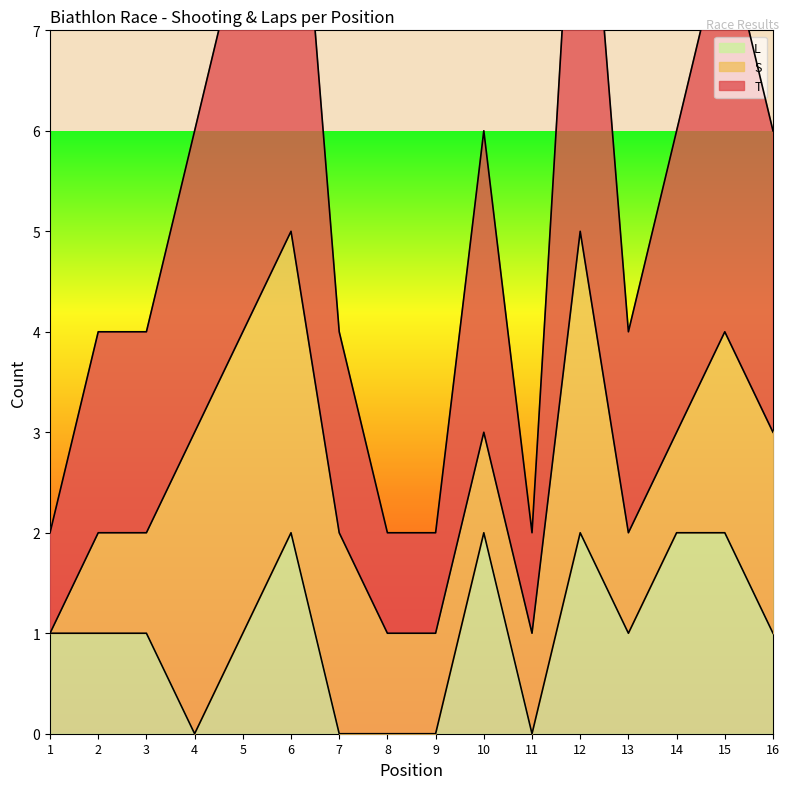

The value of L at 5 is 1. True or false?

True